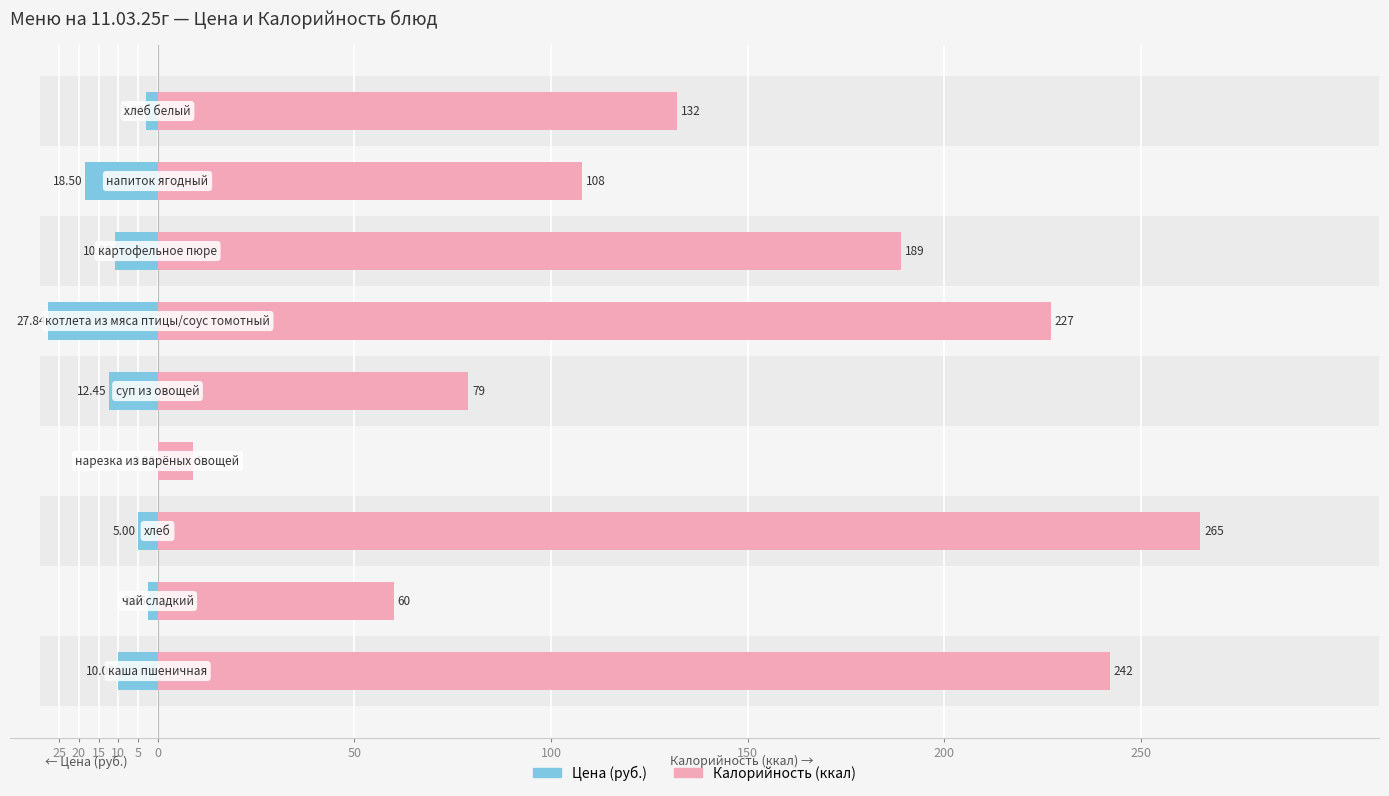

Reading left to right, list all the values displayed in this chart.

Цена: -10.1	-2.4	-5.0	0.0	-12.4	-27.8	-10.9	-18.5	-2.9
Калорийность: 242.0	60.0	265.0	9.0	79.0	227.0	189.0	108.0	132.0